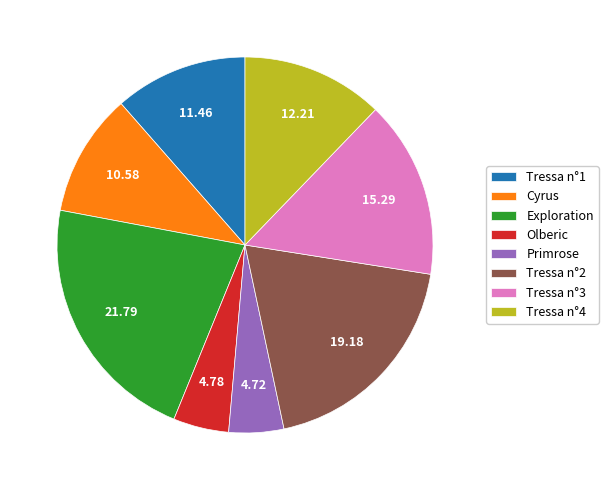

Approximately how many times larger is the value at Olberic compared to Primrose?

1.0